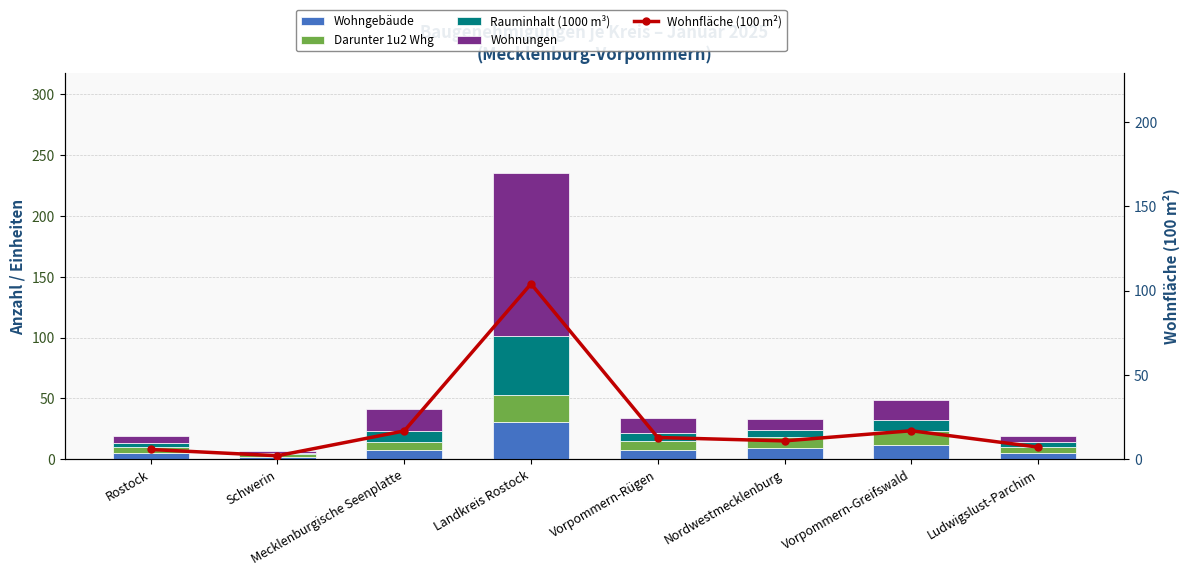

What is the label of the 2nd bar from the right?

Vorpommern-Greifswald